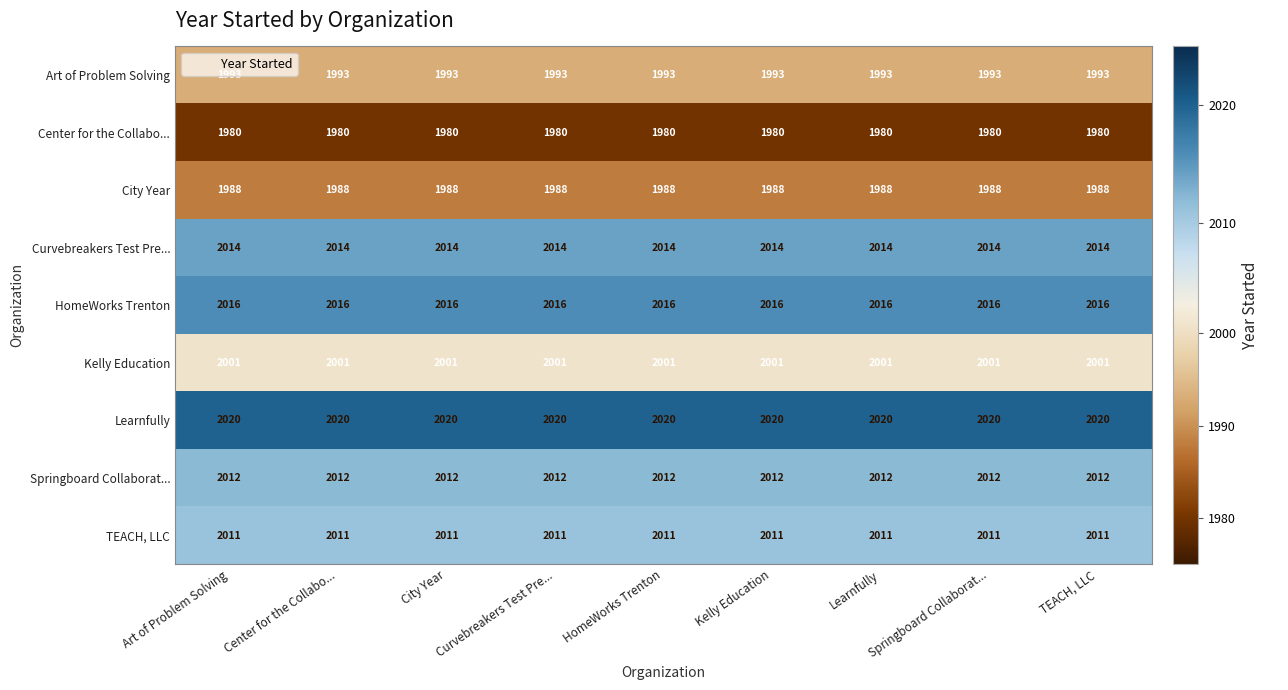

Rank the series at Center for the Collabo... from highest to lowest value.

Learnfully, HomeWorks Trenton, Curvebreakers Test Pre..., Springboard Collaborat..., TEACH, LLC, Kelly Education, Art of Problem Solving, City Year, Center for the Collabo...